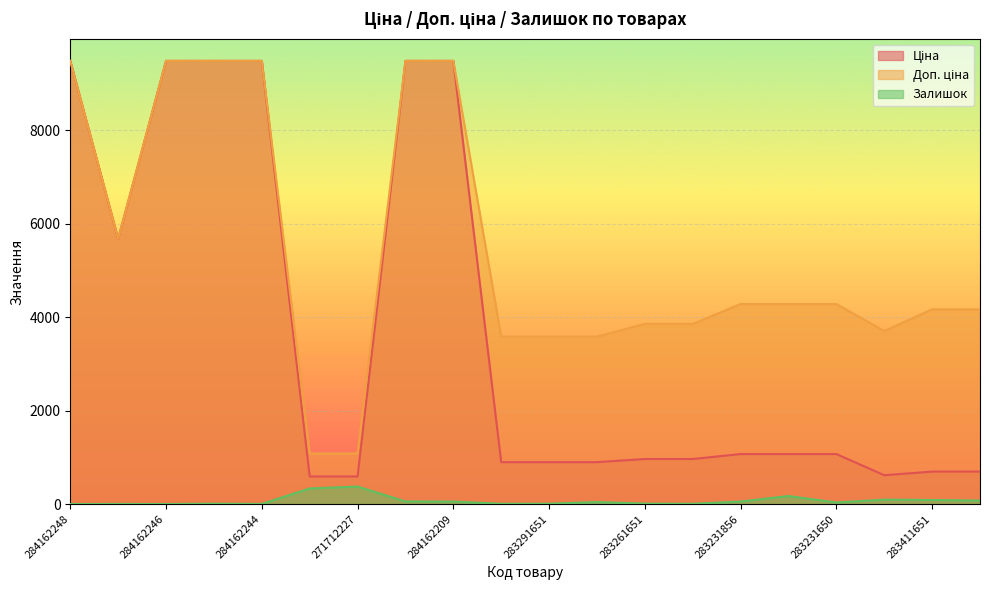

What is the difference between the maximum and minimum values in the Залишок series?

374.0